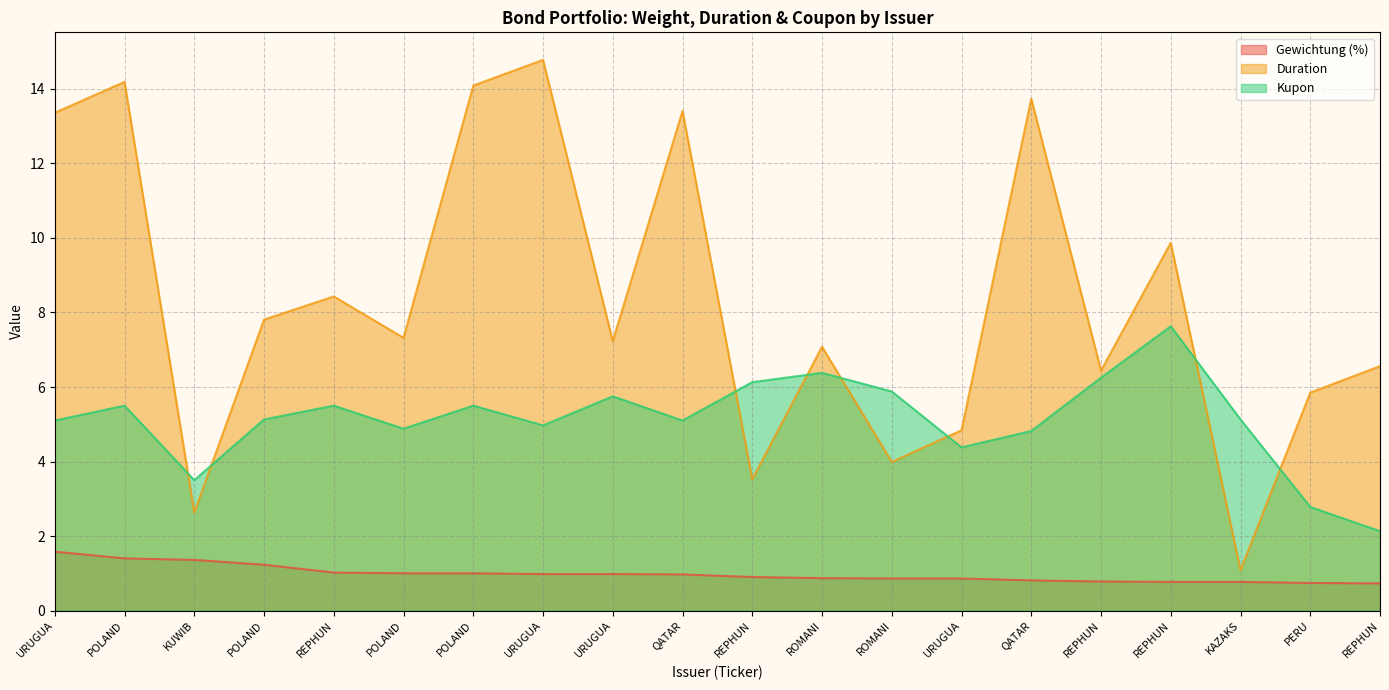

What is the spread (max minus min) of values at URUGUA?

11.8